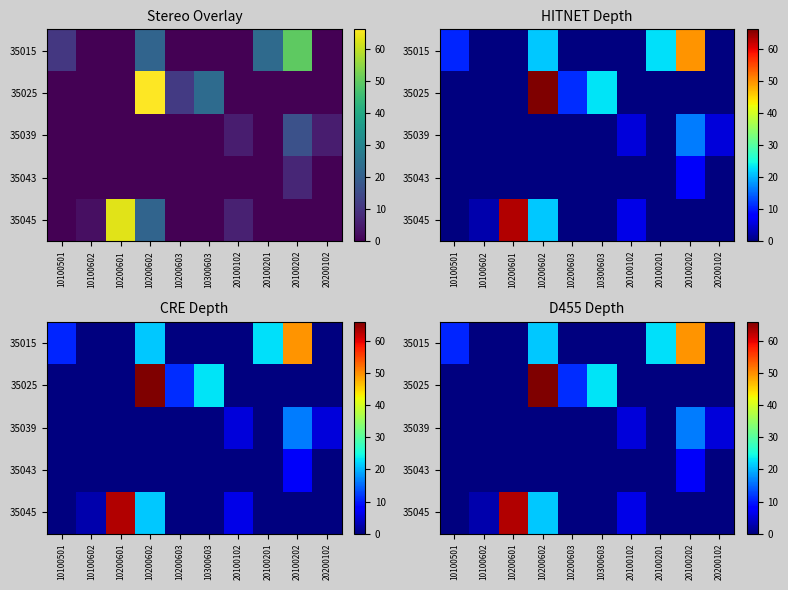

Is it true that 35015 equals 0.0 at 20100102?

True